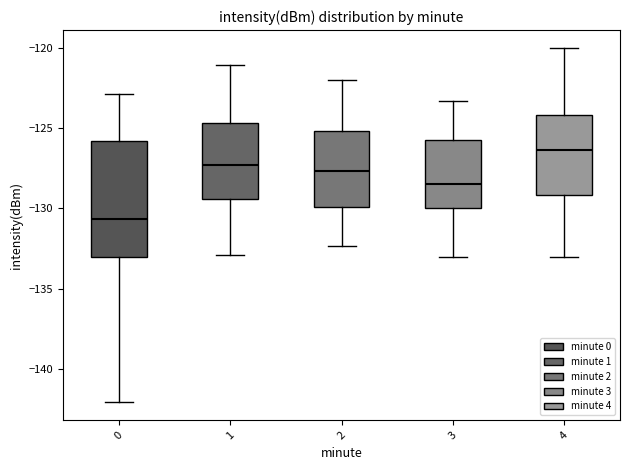

Where is the lower edge of the box at x = 2 on the y-axis? The values are not printed on the chart, so give them approximately, as read against the axis.

-130.0